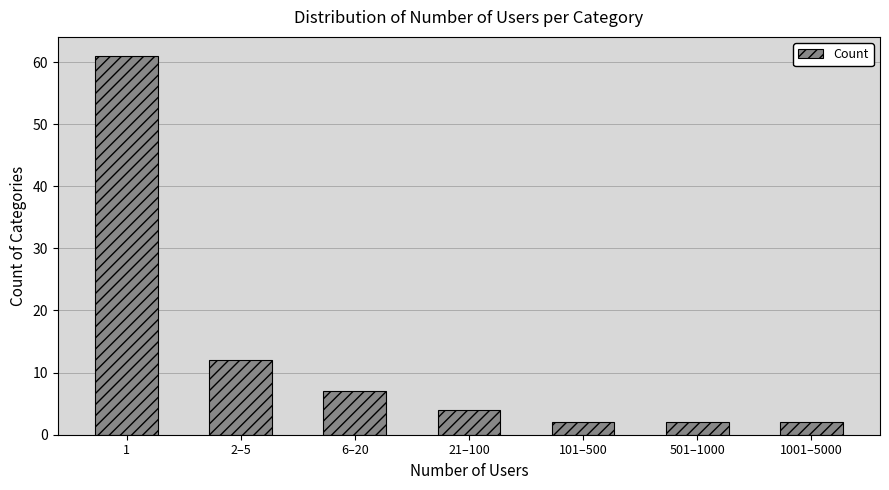

Reading left to right, what are all the values shown in this chart?

1=61	2–5=12	6–20=7	21–100=4	101–500=2	501–1000=2	1001–5000=2